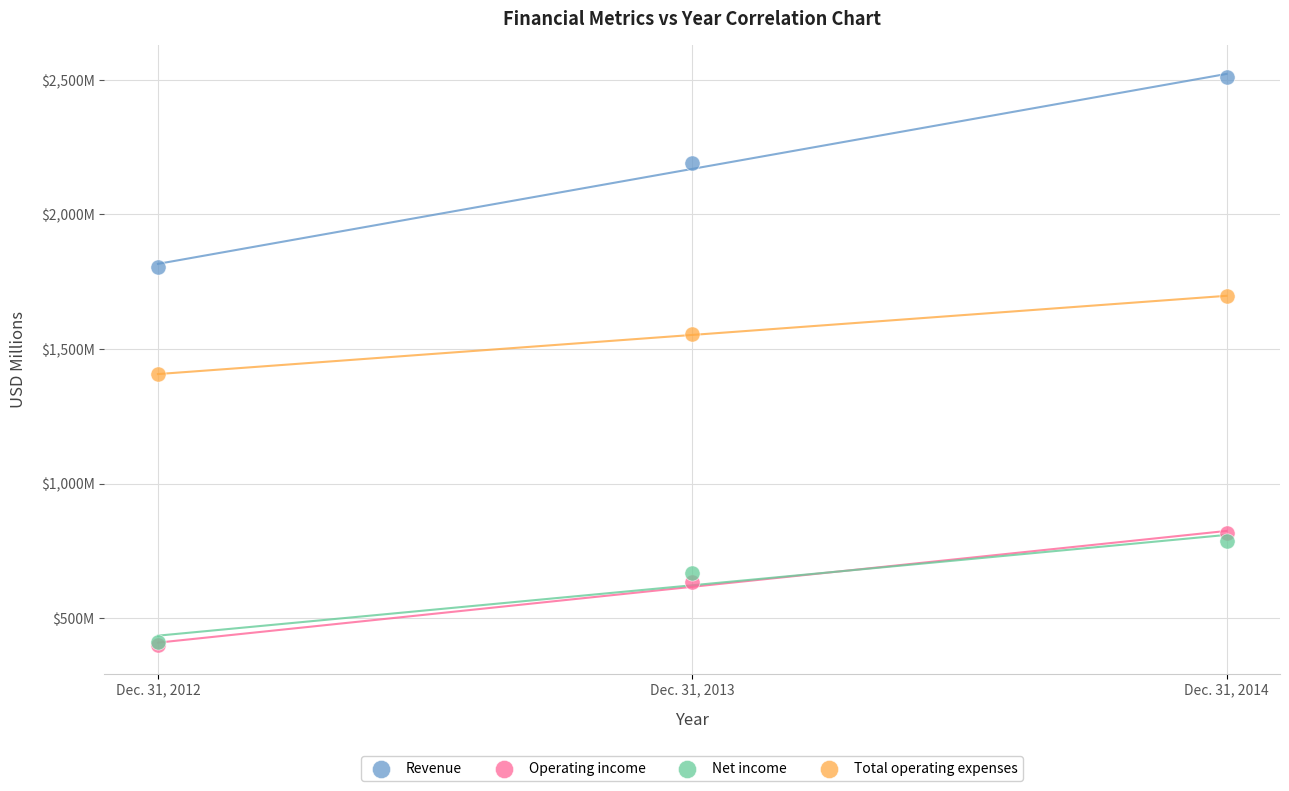

Which series reaches the maximum Y coordinate?

Revenue